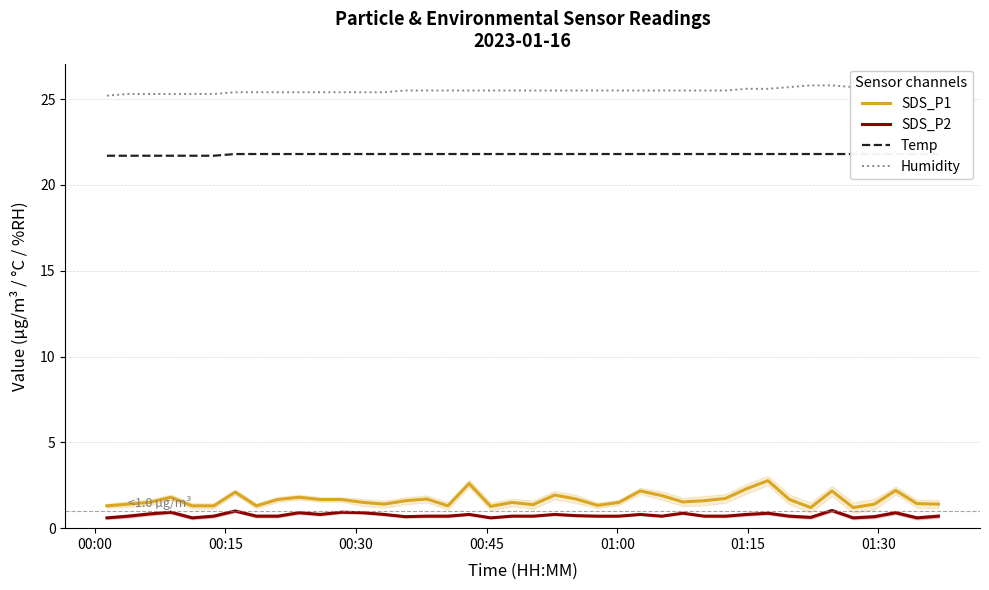

What is the highest value of the Humidity series?

25.8